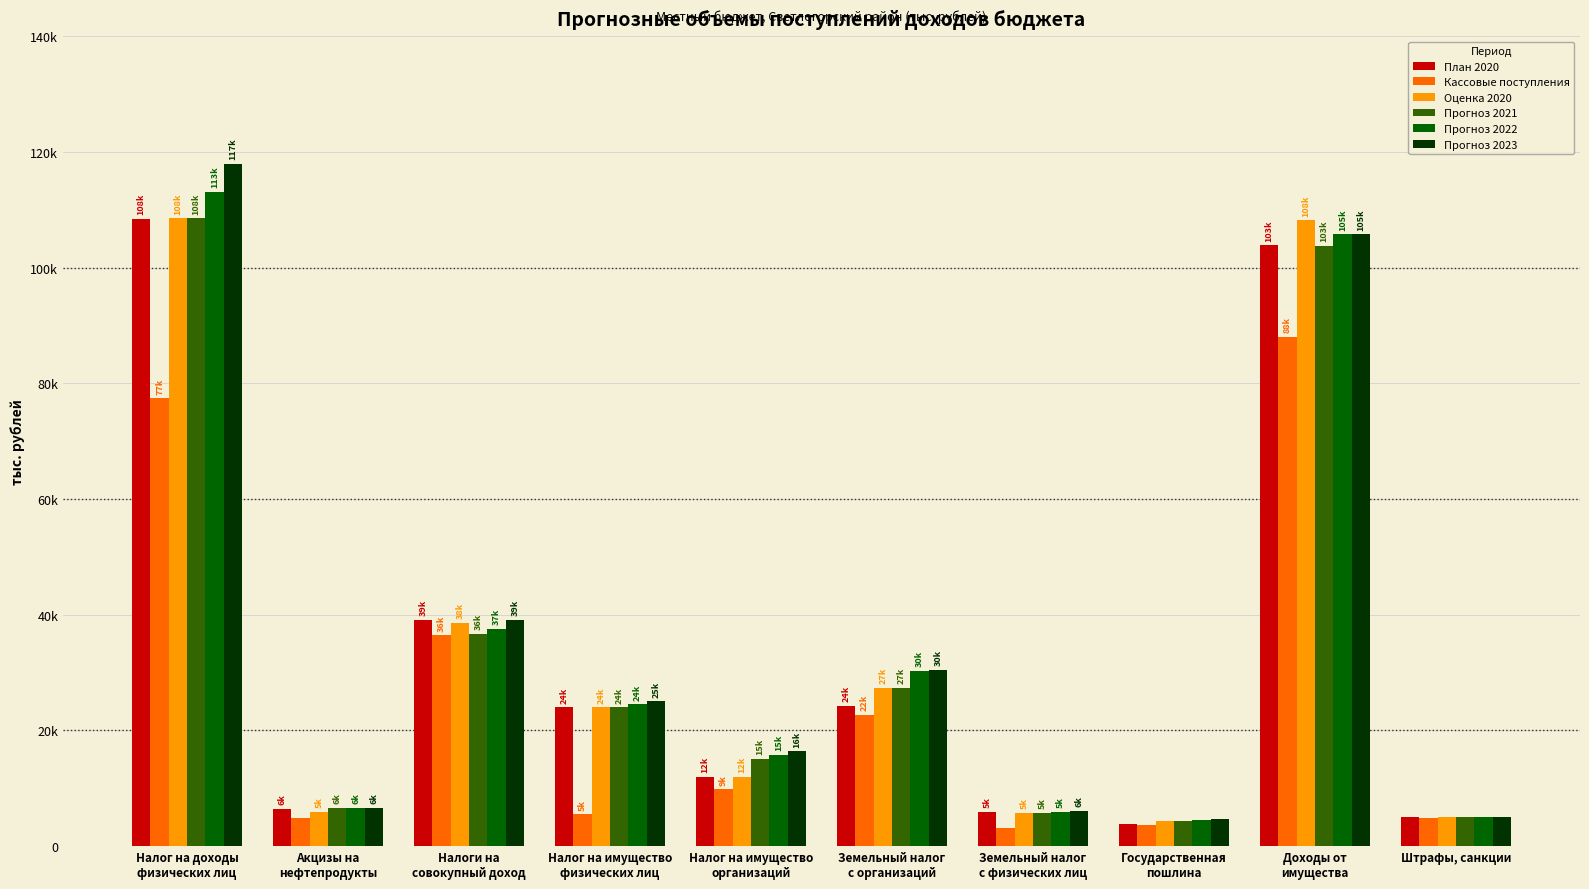

Between Налоги на
совокупный доход and Доходы от
имущества, which is larger?

Доходы от
имущества